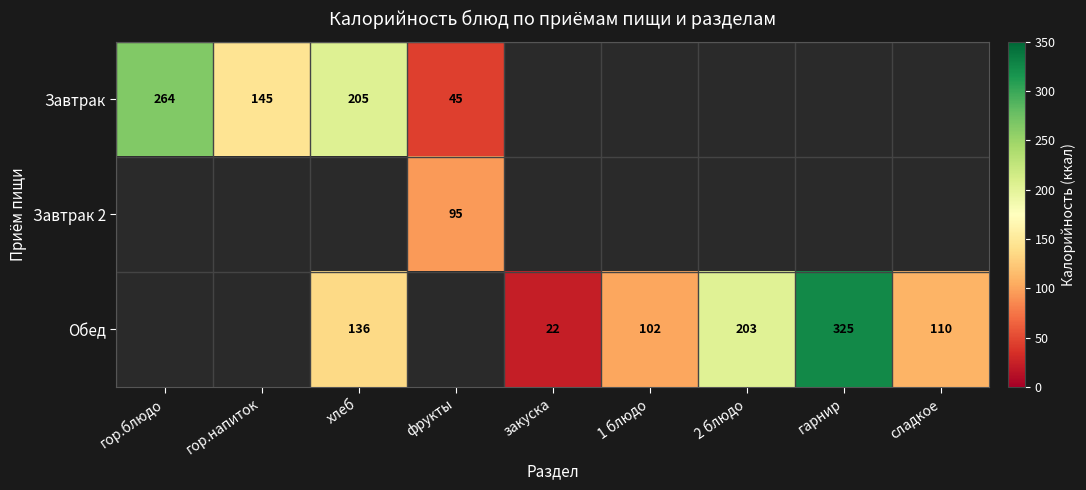

True or false: Завтрак has a value of 209 at гор.напиток.

False